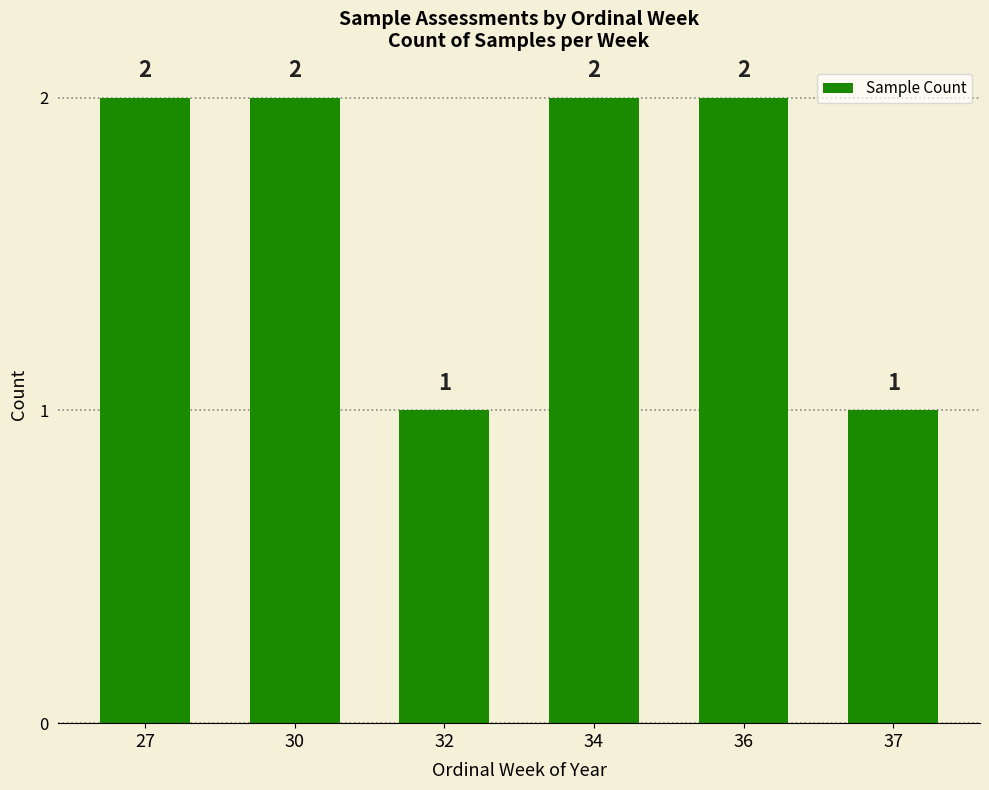

The chart shows a value of 3 at 27. True or false?

False